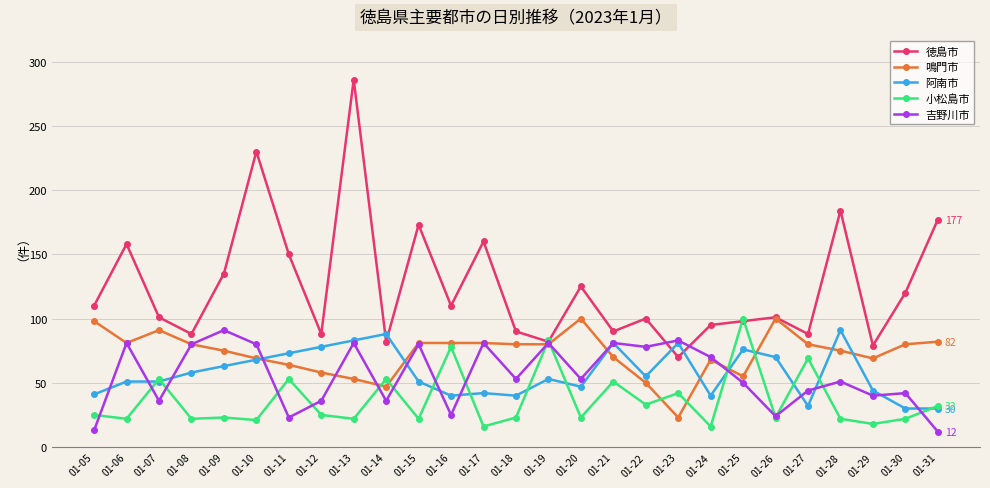

At which category does the chart reach its peak across all series?

01-13